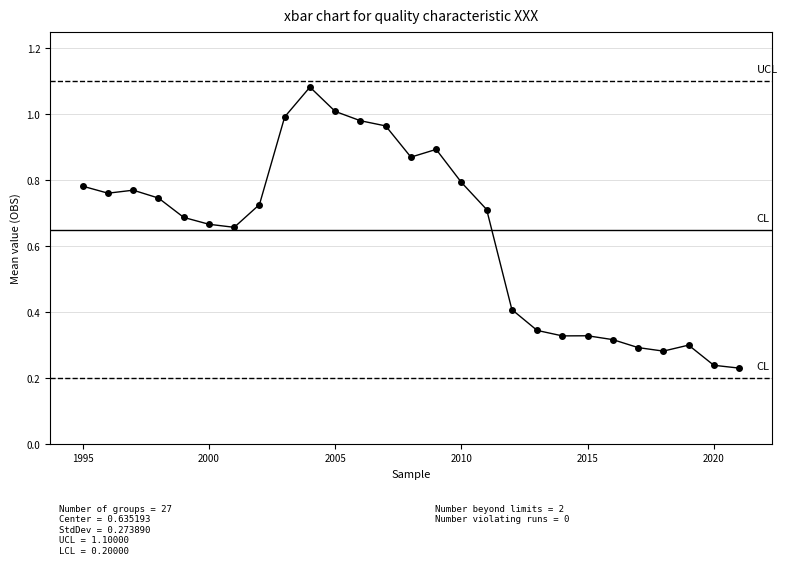

What is the average value?

0.6